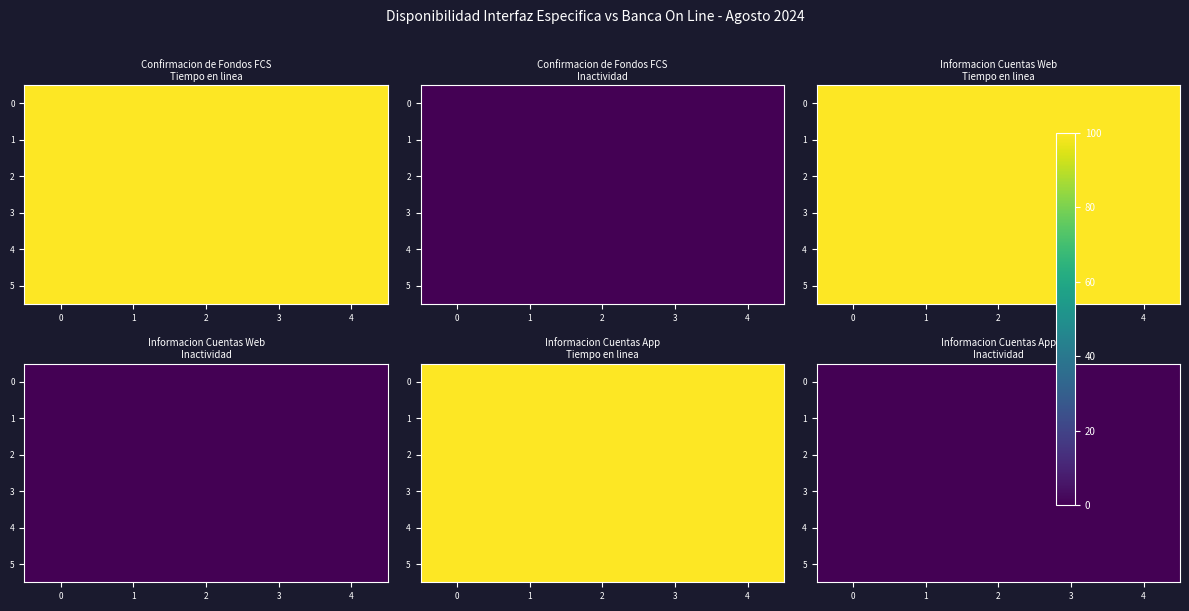

Reading left to right, what are all the values shown in this chart?

Confirmacion de Fondos FCS - Tiempo en linea: 0=100	1=100	2=100	3=100	4=100	5=100	6=100	7=100	8=100	9=100	10=100	11=100	12=100	13=100	14=100	15=100	16=100	17=100	18=100	19=100	20=100	21=100	22=100	23=100	24=100	25=100	26=100	27=100	28=100	29=100
Confirmacion de Fondos FCS - Inactividad: 0=0	1=0	2=0	3=0	4=0	5=0	6=0	7=0	8=0	9=0	10=0	11=0	12=0	13=0	14=0	15=0	16=0	17=0	18=0	19=0	20=0	21=0	22=0	23=0	24=0	25=0	26=0	27=0	28=0	29=0
Informacion Cuentas Web - Tiempo en linea: 0=100	1=100	2=100	3=100	4=100	5=100	6=100	7=100	8=100	9=100	10=100	11=100	12=100	13=100	14=100	15=100	16=100	17=100	18=100	19=100	20=100	21=100	22=100	23=100	24=100	25=100	26=100	27=100	28=100	29=100
Informacion Cuentas Web - Inactividad: 0=0	1=0	2=0	3=0	4=0	5=0	6=0	7=0	8=0	9=0	10=0	11=0	12=0	13=0	14=0	15=0	16=0	17=0	18=0	19=0	20=0	21=0	22=0	23=0	24=0	25=0	26=0	27=0	28=0	29=0
Informacion Cuentas App - Tiempo en linea: 0=100	1=100	2=100	3=100	4=100	5=100	6=100	7=100	8=100	9=100	10=100	11=100	12=100	13=100	14=100	15=100	16=100	17=100	18=100	19=100	20=100	21=100	22=100	23=100	24=100	25=100	26=100	27=100	28=100	29=100
Informacion Cuentas App - Inactividad: 0=0	1=0	2=0	3=0	4=0	5=0	6=0	7=0	8=0	9=0	10=0	11=0	12=0	13=0	14=0	15=0	16=0	17=0	18=0	19=0	20=0	21=0	22=0	23=0	24=0	25=0	26=0	27=0	28=0	29=0